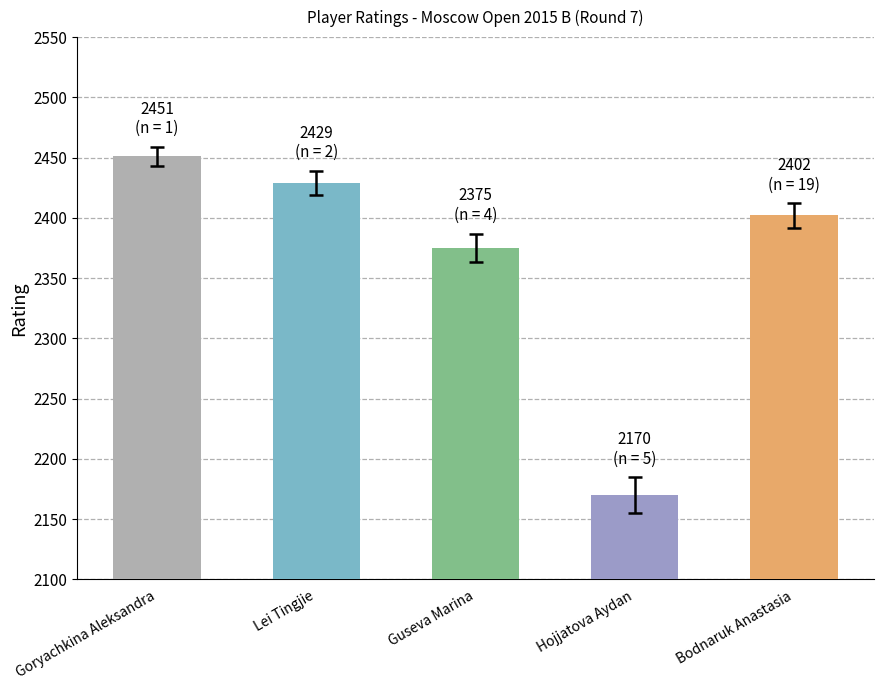

What is the sum of the values at Bodnaruk Anastasia and Goryachkina Aleksandra?

4853